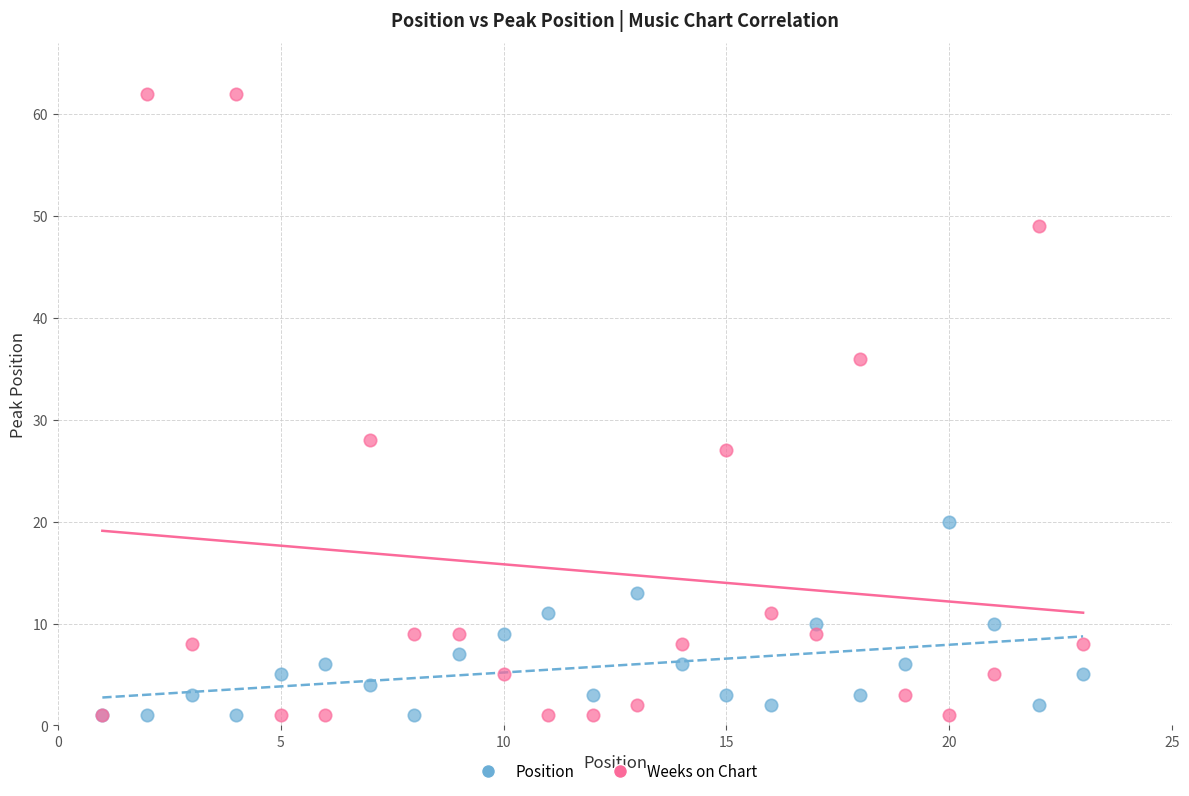

Across all series, what Y value is closest to 31?

28